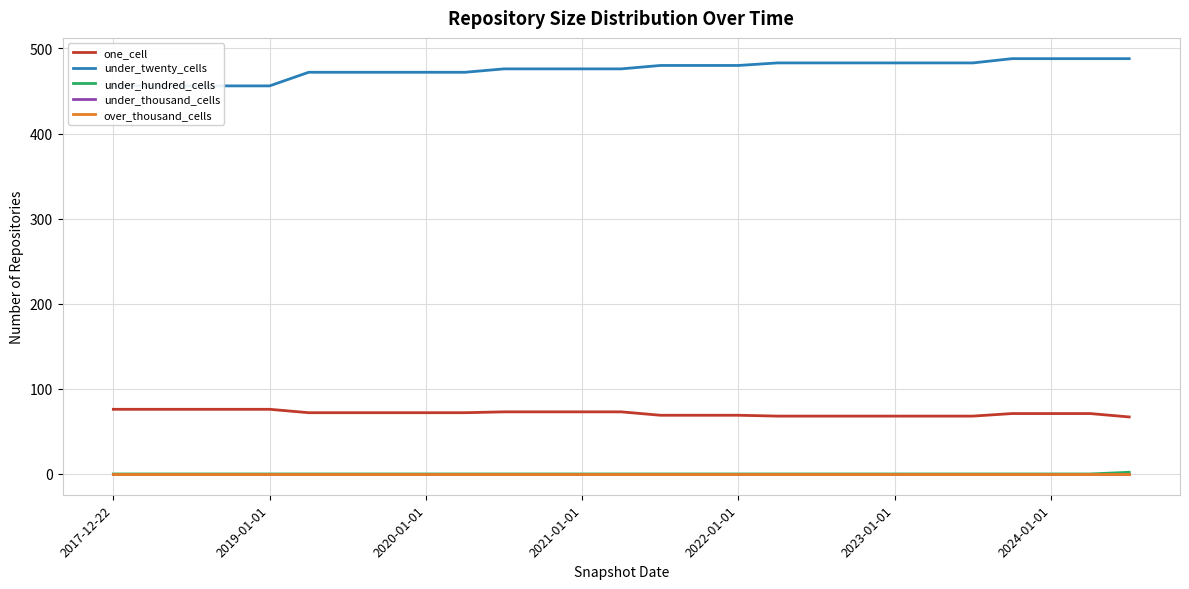

The one_cell series shows 46 at 2023-01-01. True or false?

False